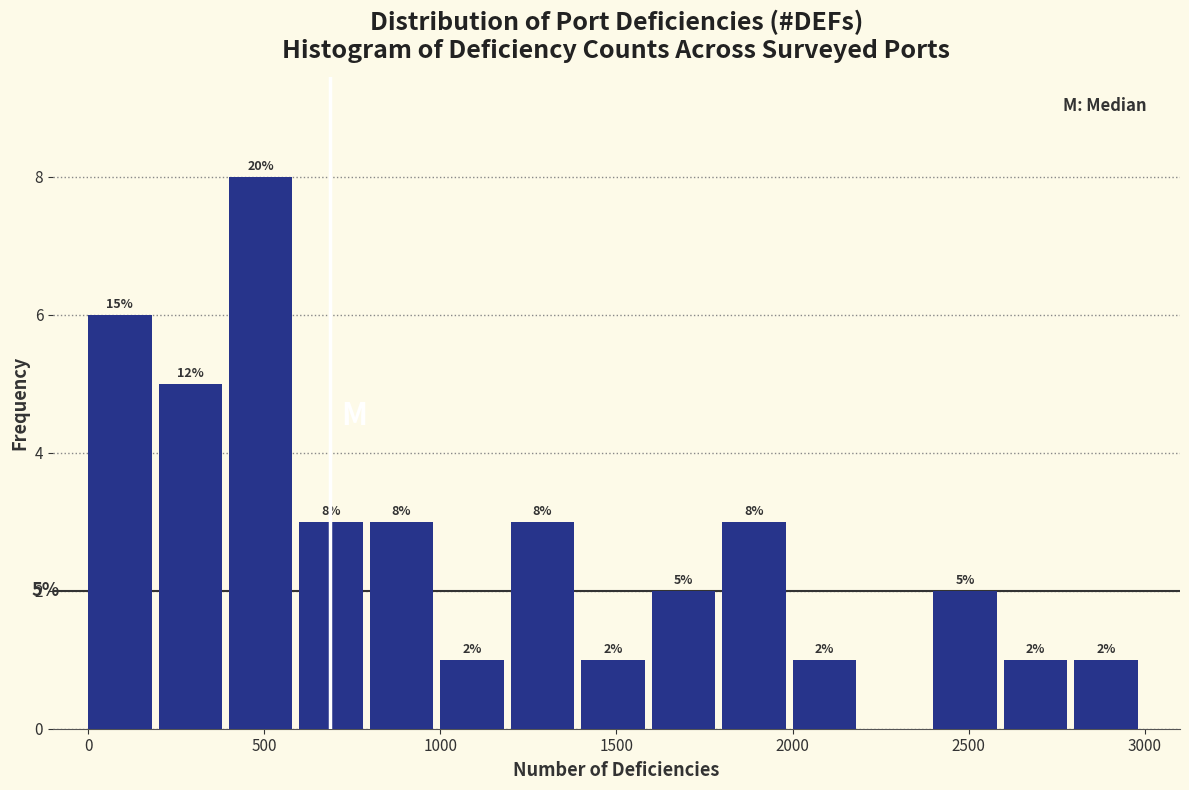

Which range on the x-axis has the tallest bar?

400 to 600